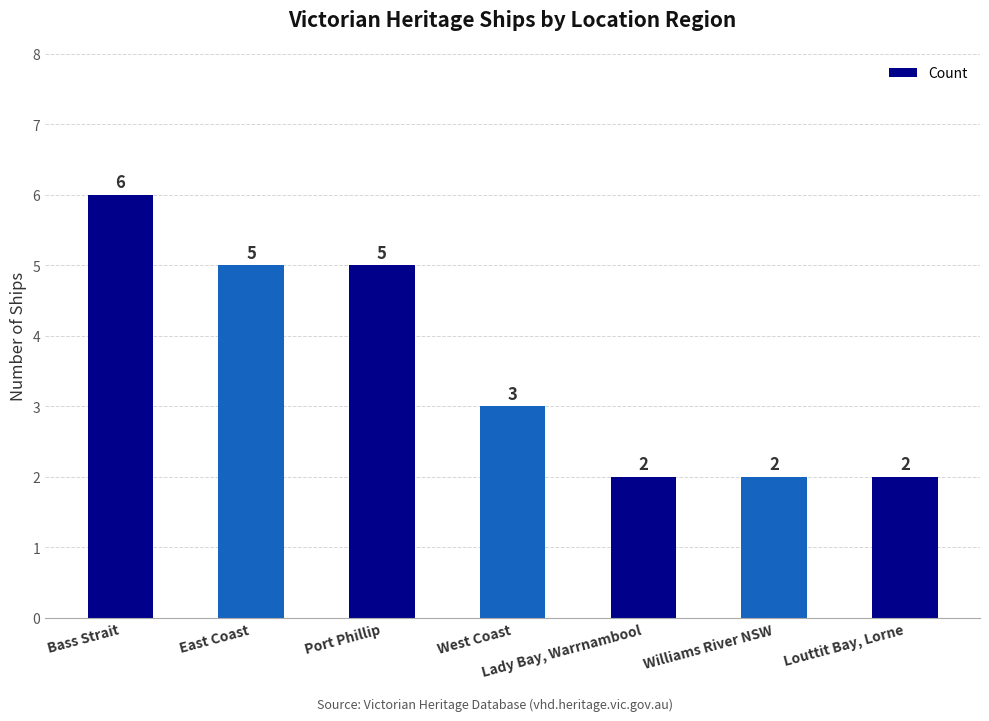

Reading left to right, extract all data points from this chart.

6	5	5	3	2	2	2